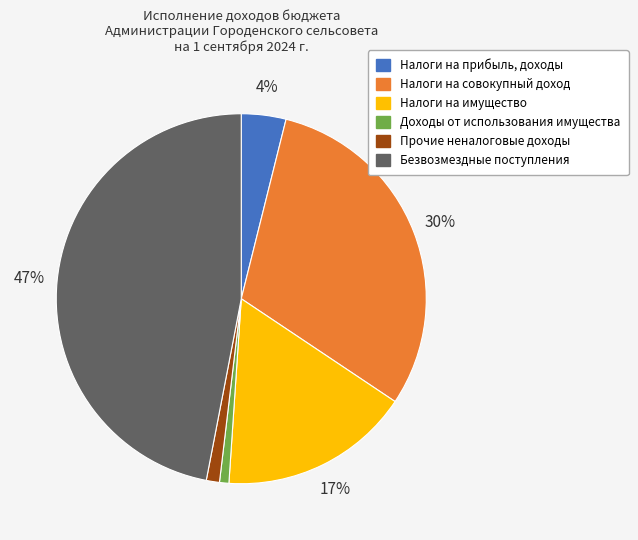

True or false: Безвозмездные поступления accounts for 47% of the total.

True